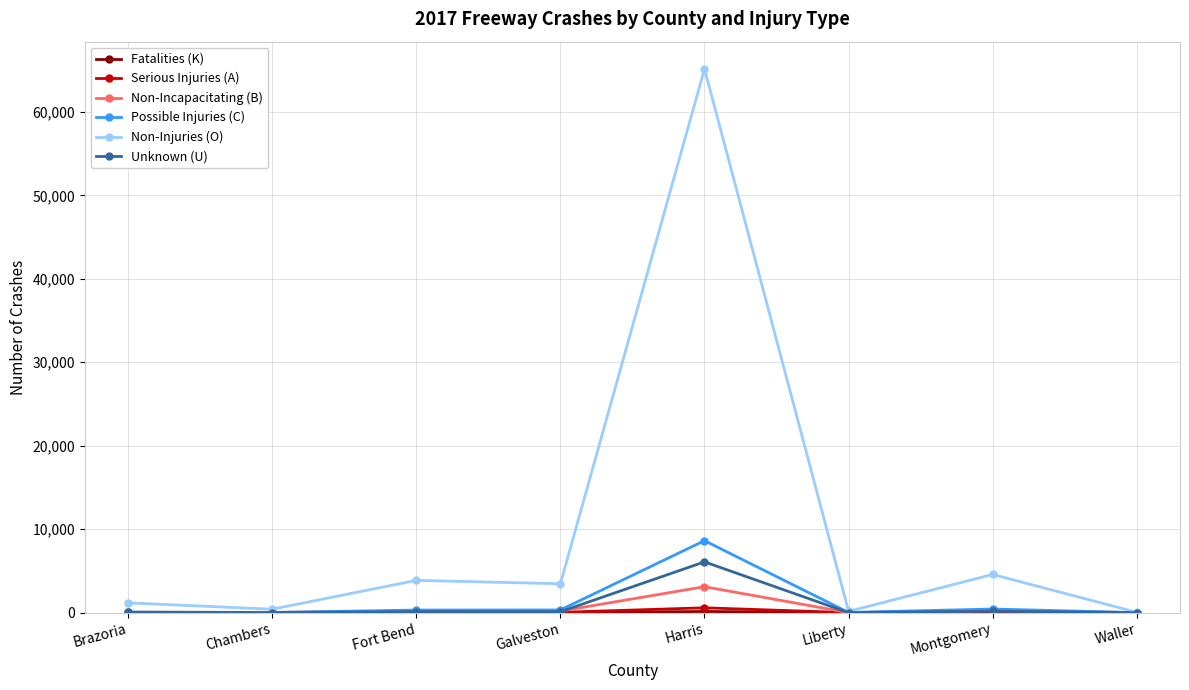

Where does the Non-Injuries (O) series first go above 3467?

Fort Bend